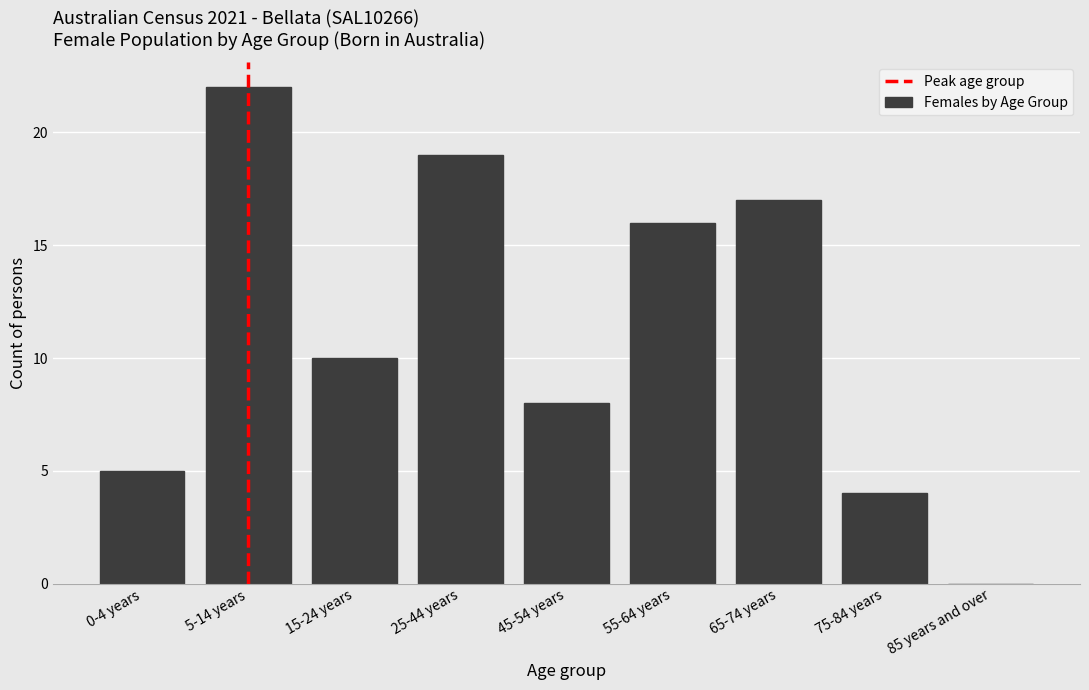

Reading left to right, what are all the values shown in this chart?

0-4 years=5	5-14 years=22	15-24 years=10	25-44 years=19	45-54 years=8	55-64 years=16	65-74 years=17	75-84 years=4	85 years and over=0